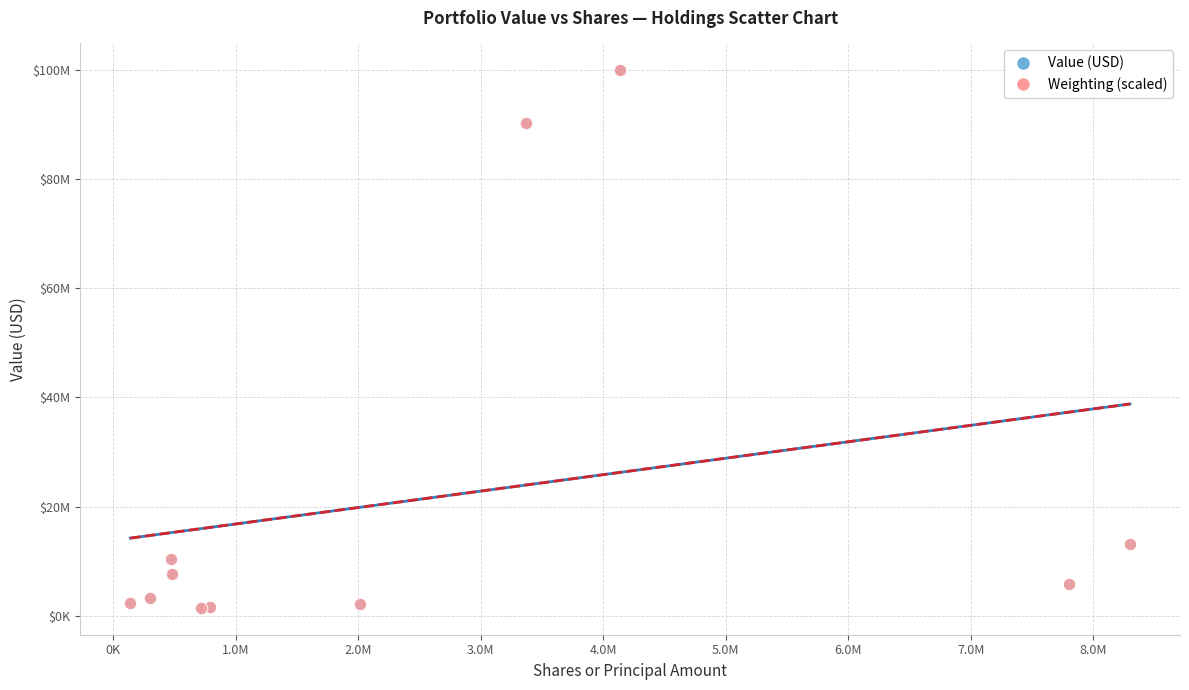

What are all the series names shown in the legend?

Value (USD), Weighting (scaled)